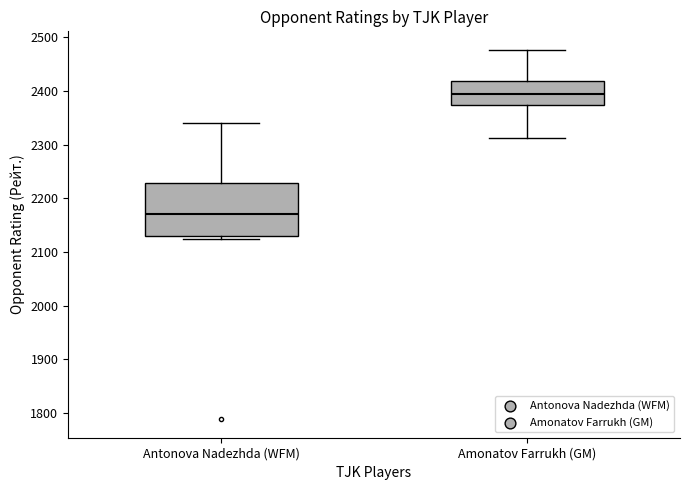

Comparing the boxes themselves (not the whiskers), which one is the tallest?

Antonova Nadezhda (WFM)